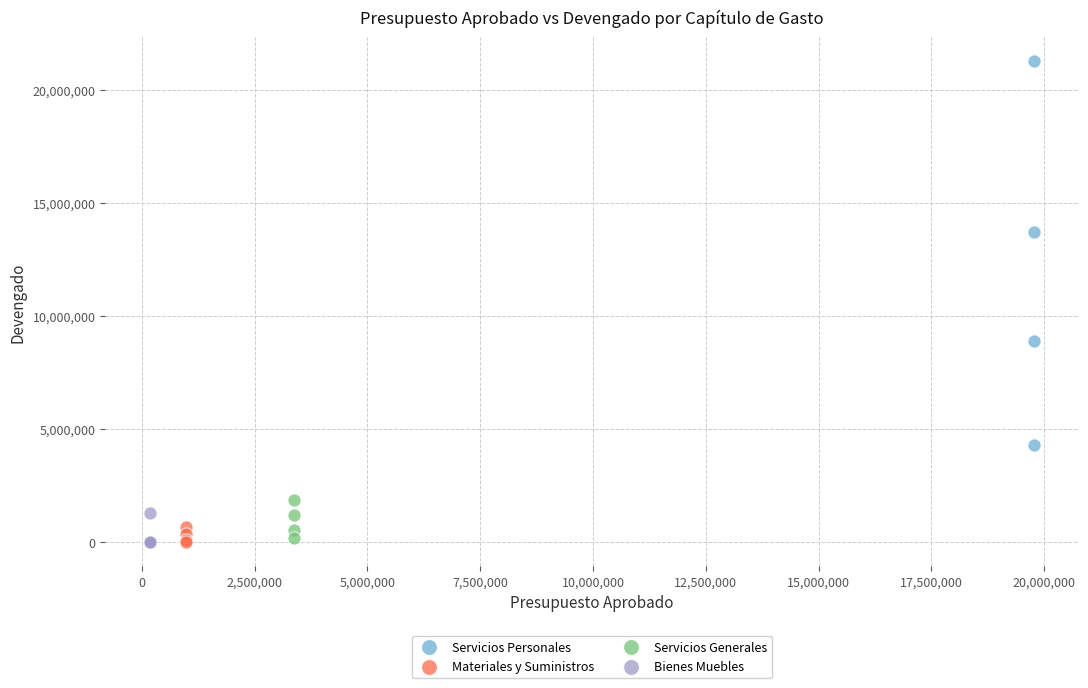

Which series has the largest Y range (max minus min)?

Servicios Personales